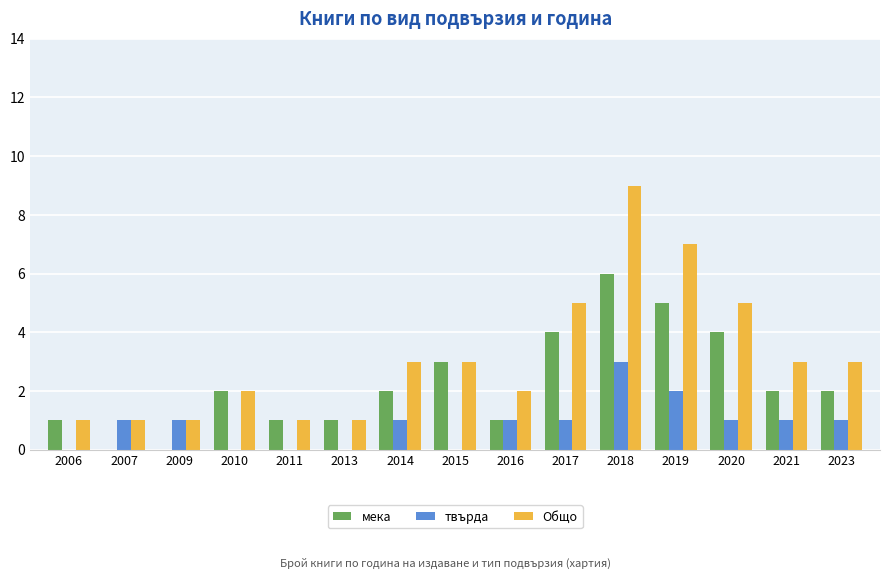

How many distinct data groups are displayed?

3